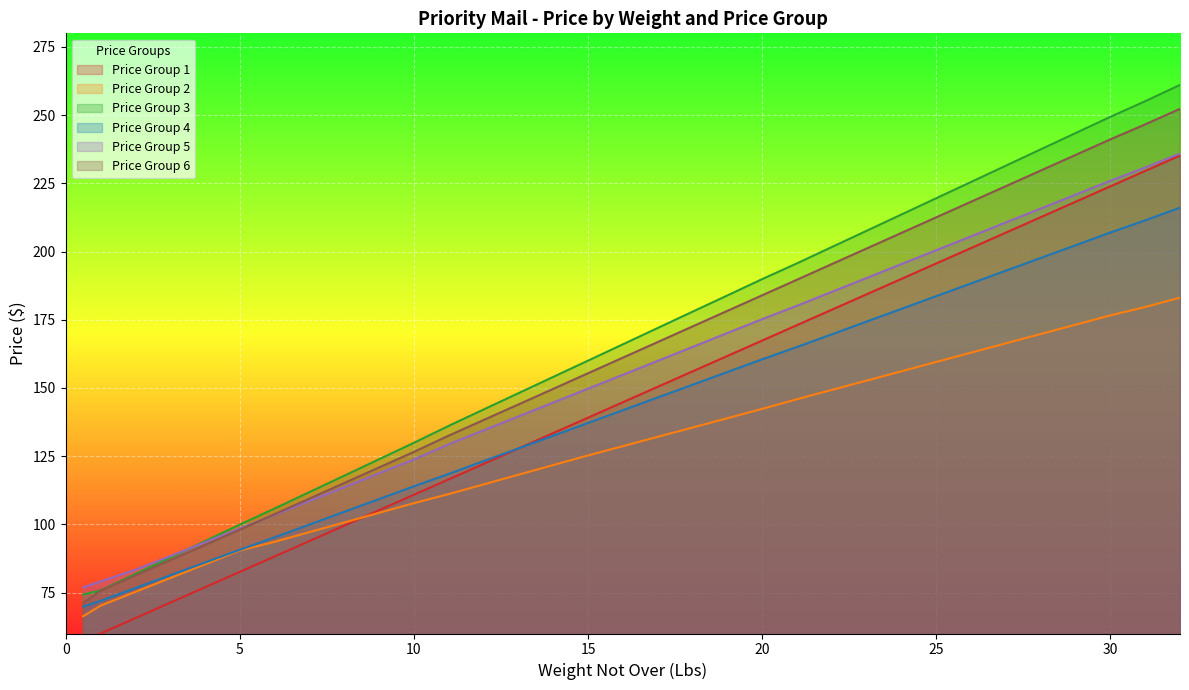

At which label is Price Group 1 closest to 146?

16